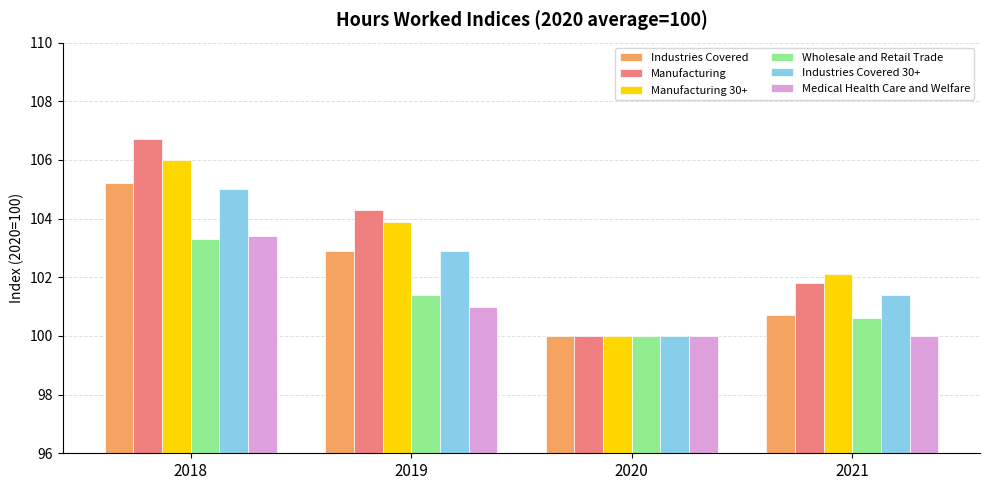

How many distinct data groups are displayed?

6